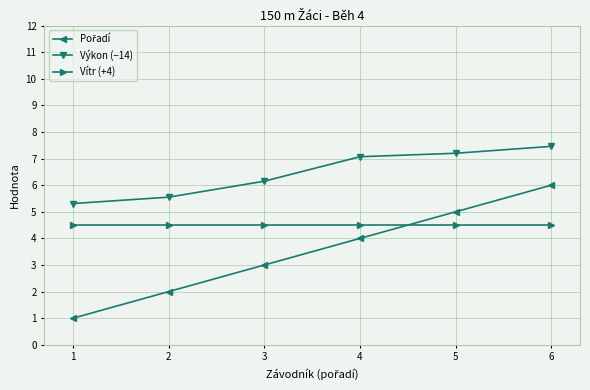

The value of Výkon (−14) at 2 is 3.4. True or false?

False